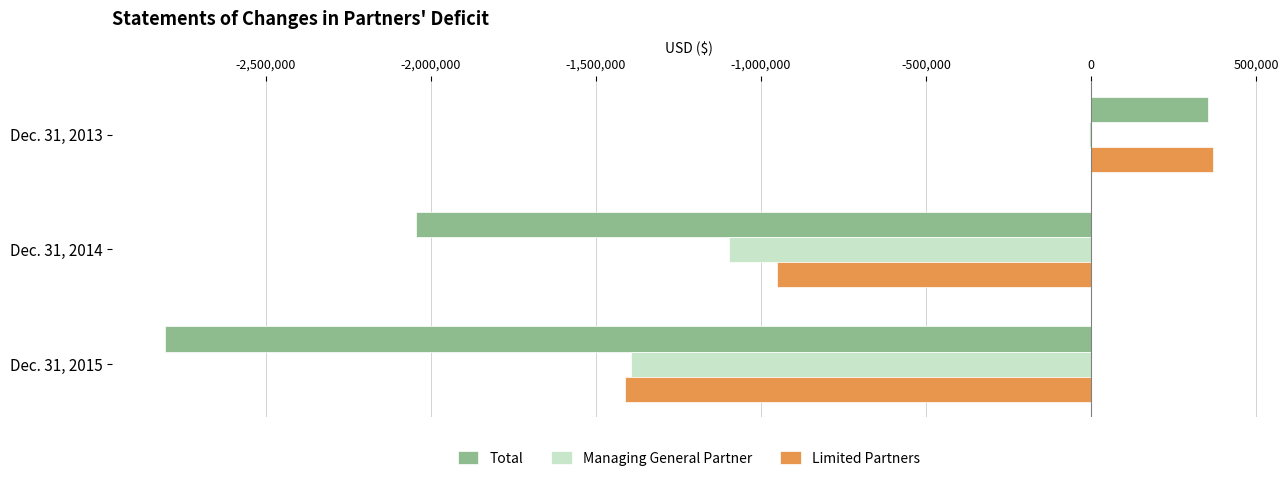

What is the maximum value shown in the chart?

368500